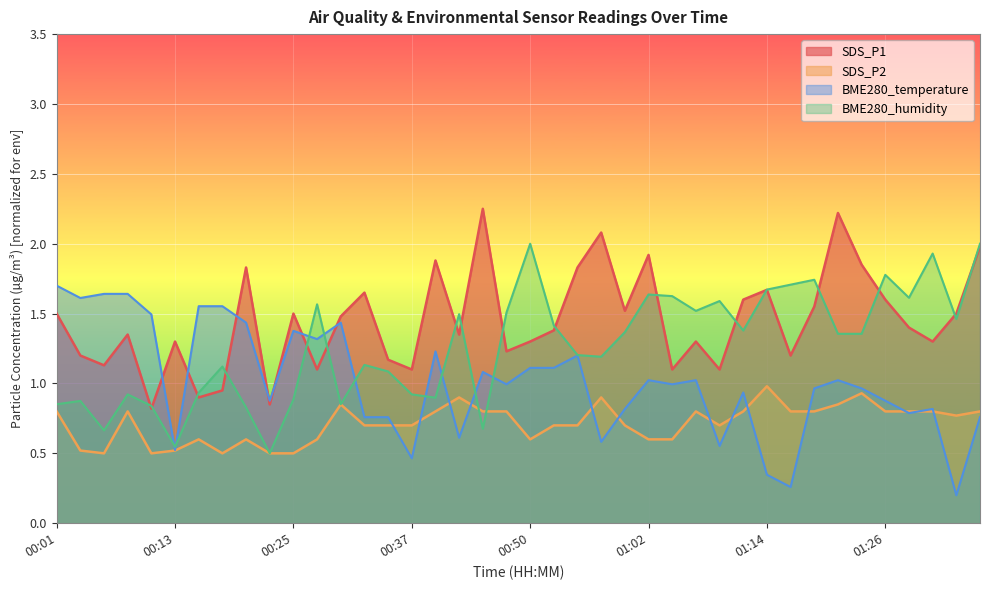

How many values in the BME280_humidity series exceed 1?

26